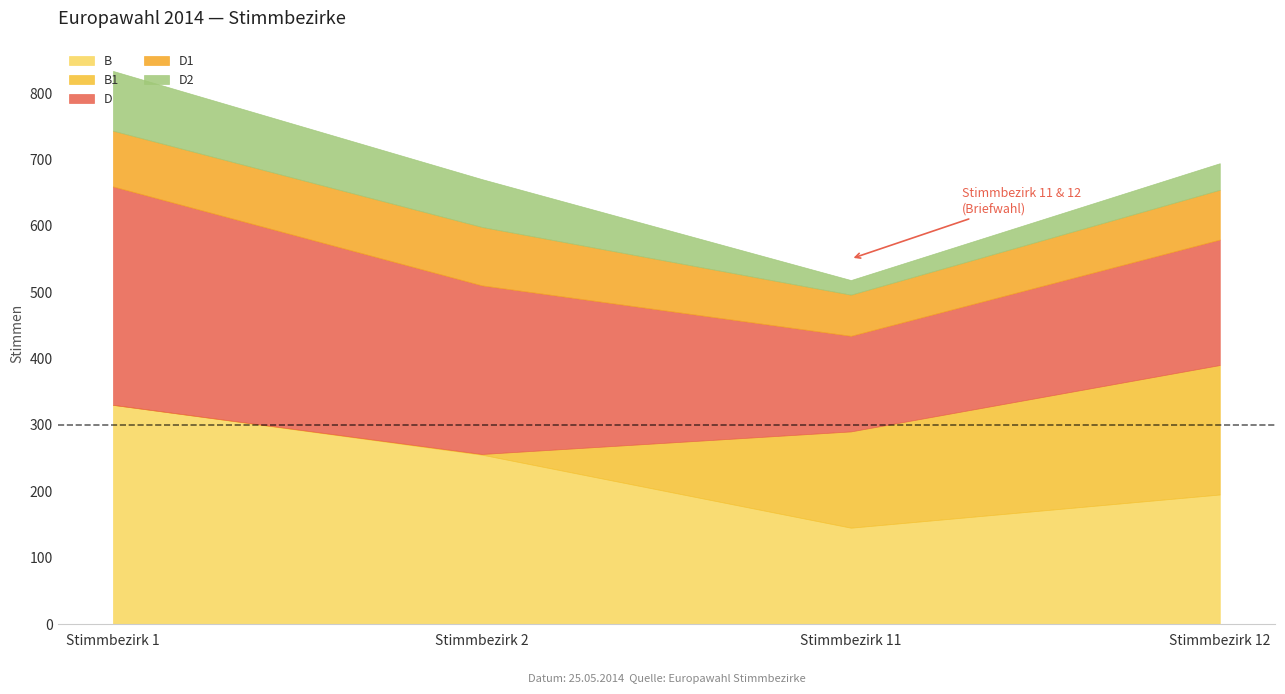

At which category does the chart reach its minimum across all series?

Stimmbezirk 1